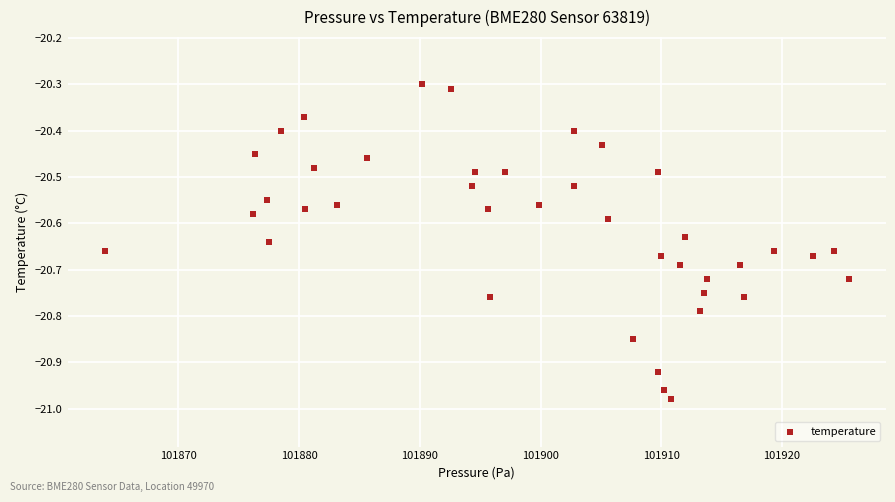

What is the range of Y values (max minus min)?

0.7